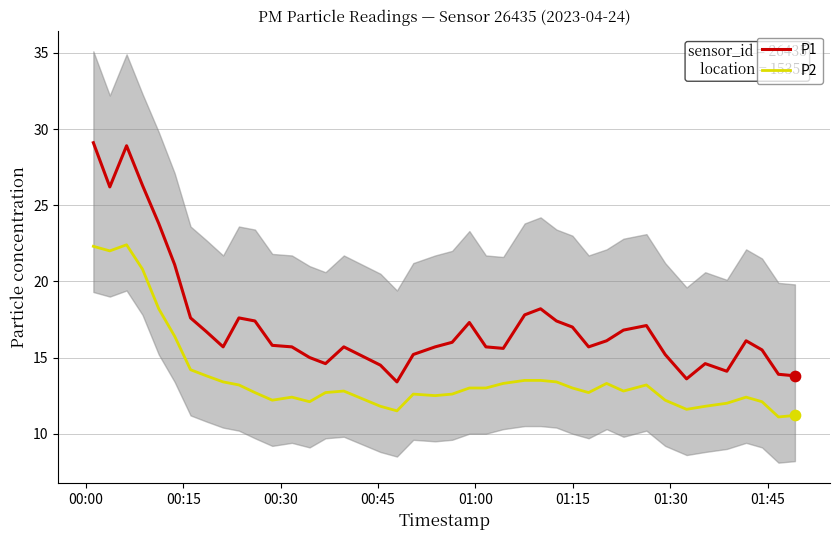

True or false: P1 and P2 cross at least once.

False